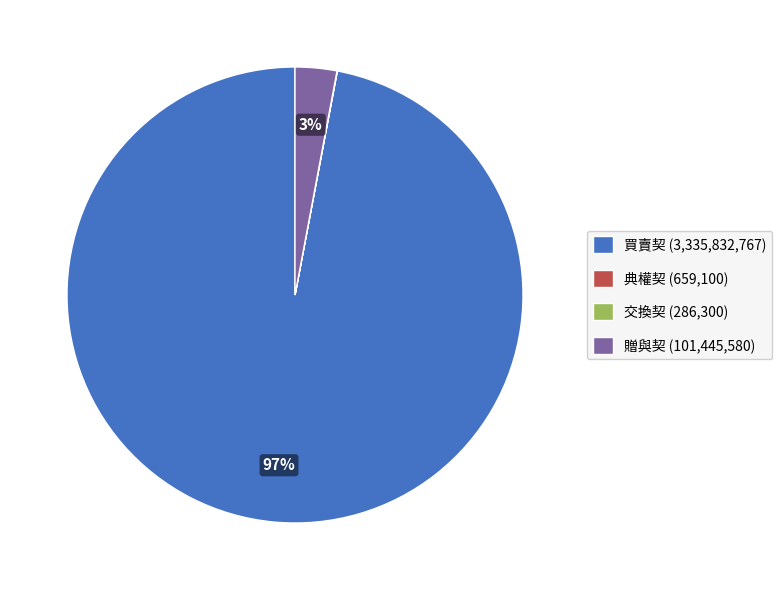

Between 贈與契 (101,445,580) and 買賣契 (3,335,832,767), which is larger?

買賣契 (3,335,832,767)